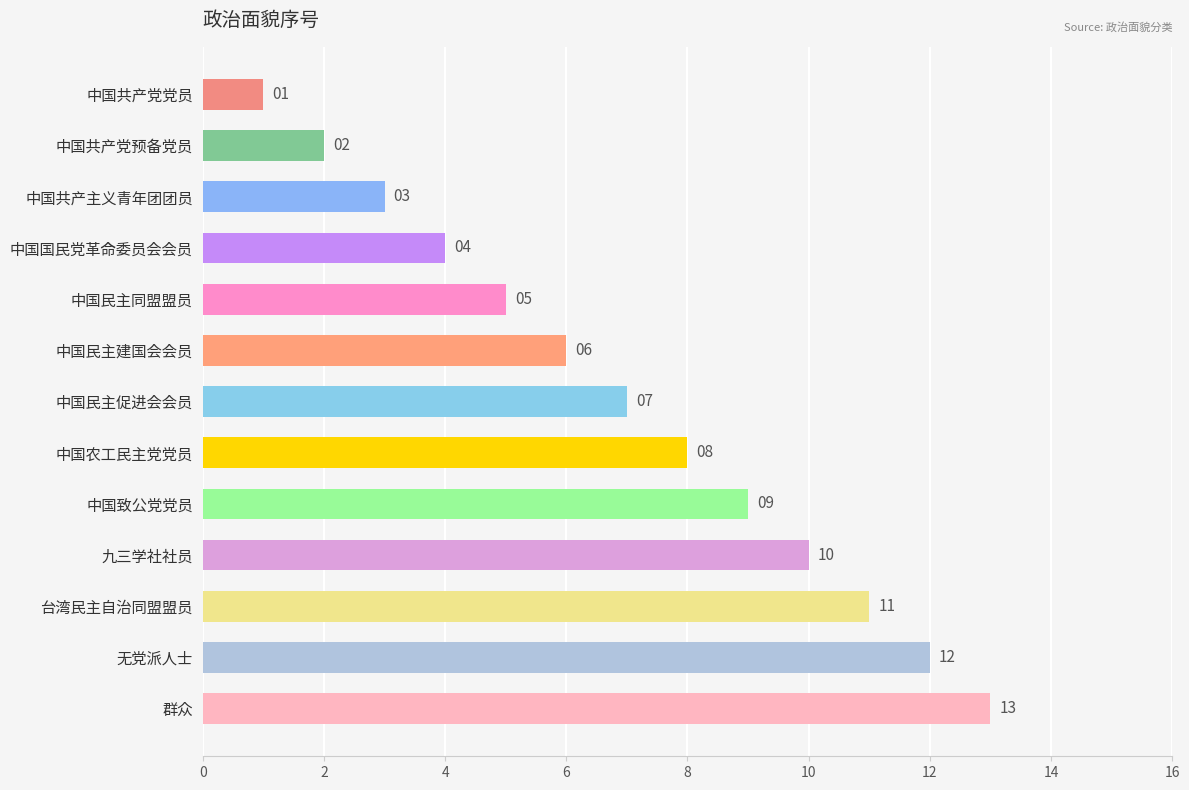

What is the label of the 12th bar from the top?

无党派人士